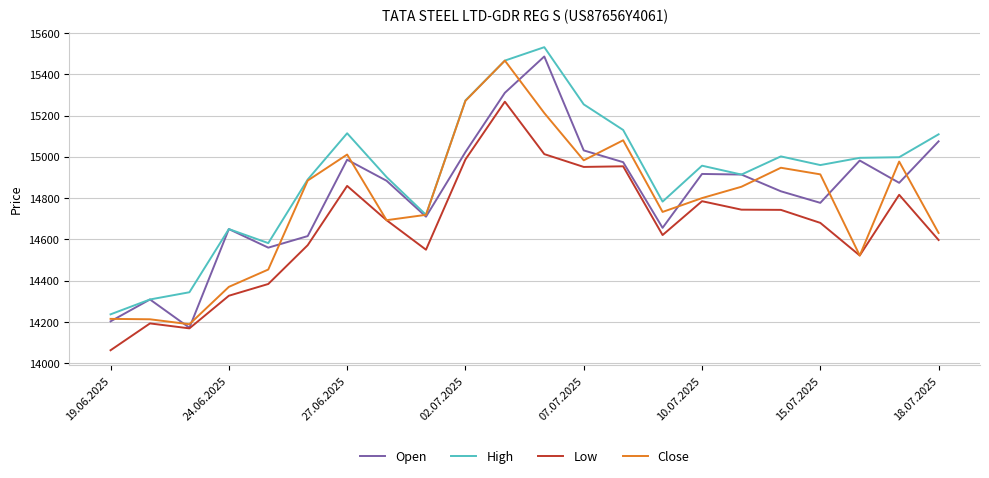

What is the smallest value displayed?

14063